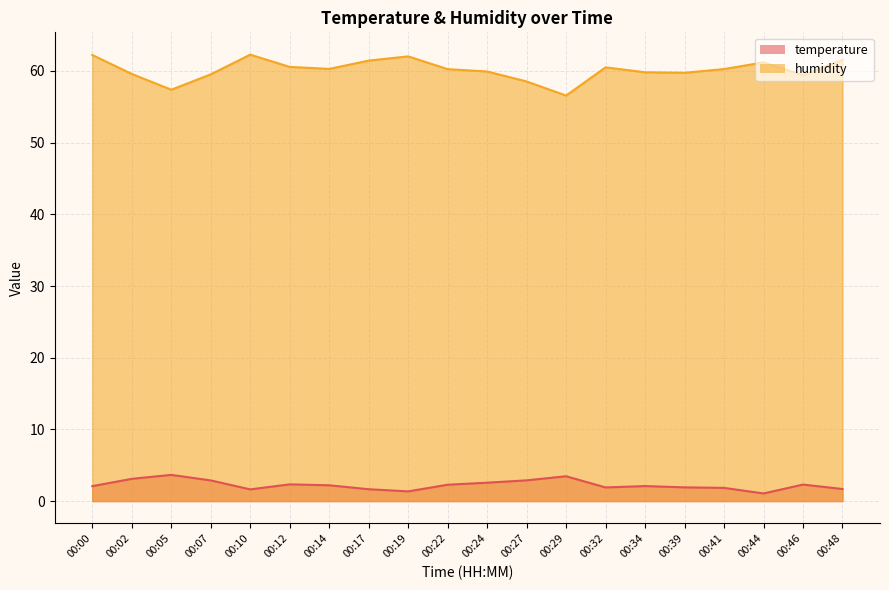

At which category does temperature reach its first local valley?

00:10